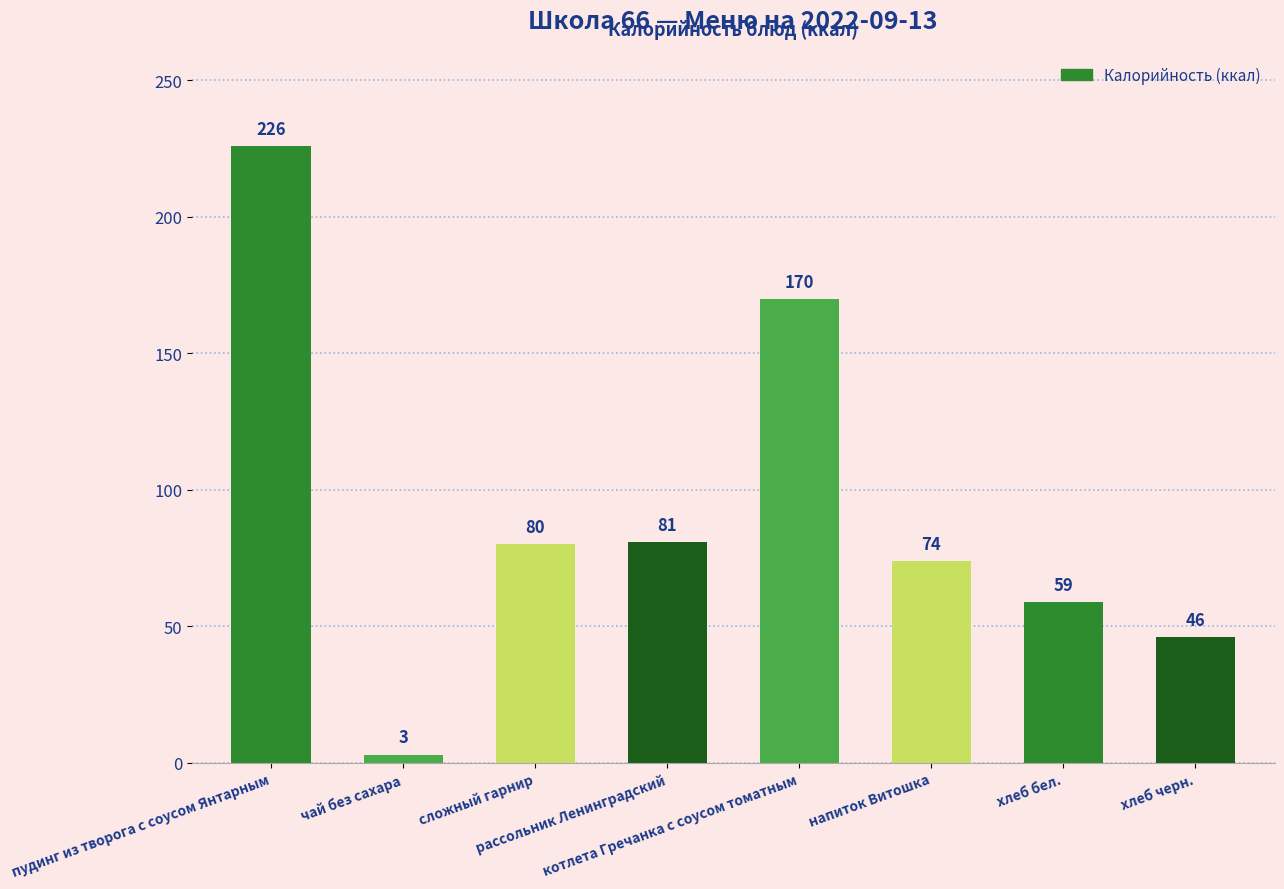

What is the label of the 3rd bar from the right?

напиток Витошка